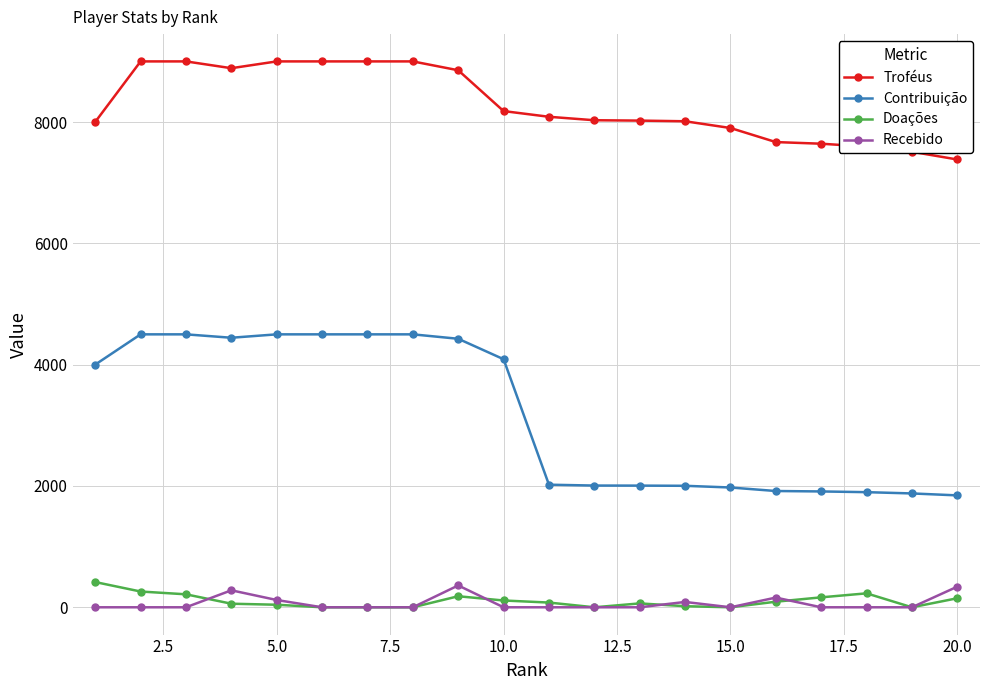

True or false: Contribuição and Troféus cross at least once.

False